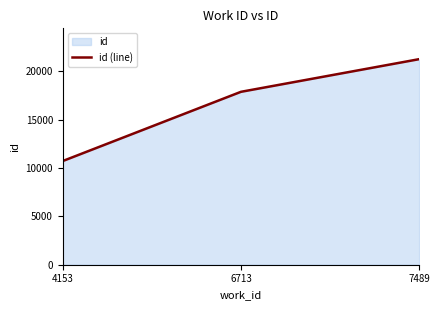

What is the approximate value at 4153, to the nearest 50?

10700